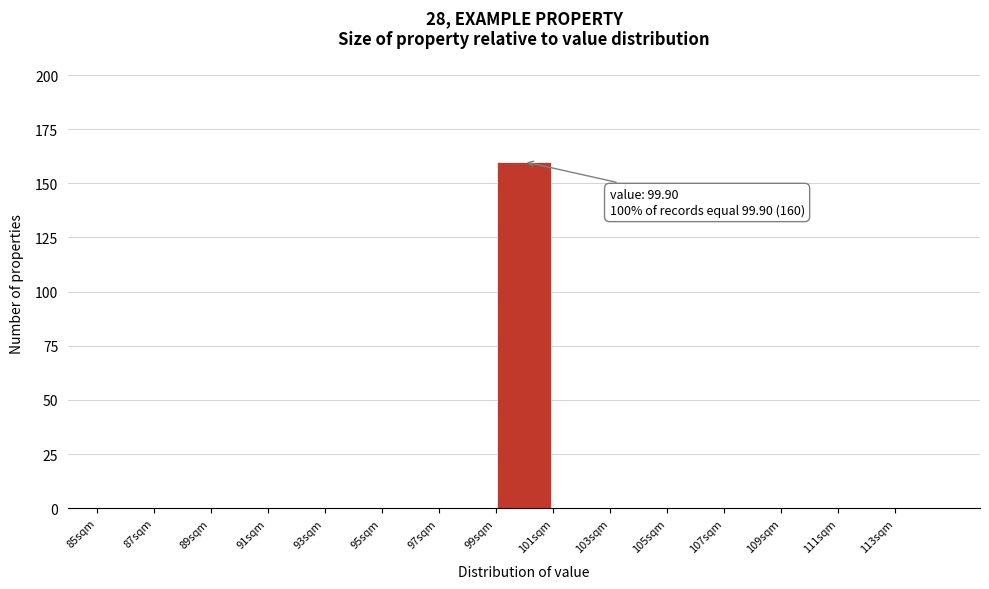

Which range on the x-axis has the tallest bar?

99 to 101